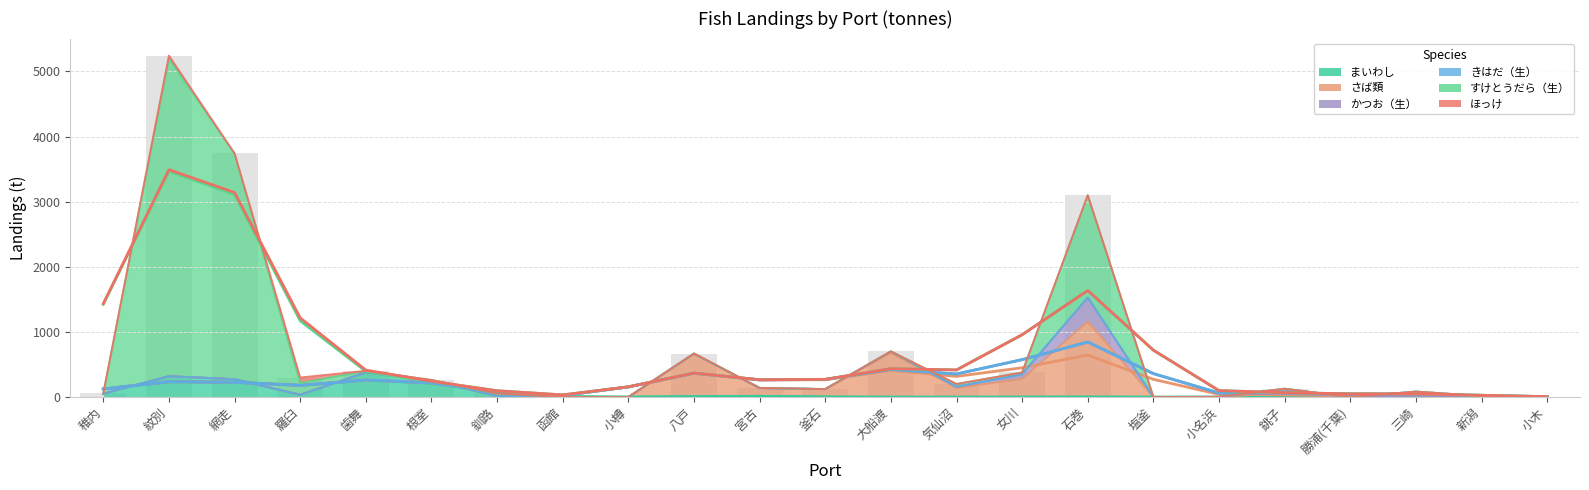

What is the label of the 16th bar from the right?

函館